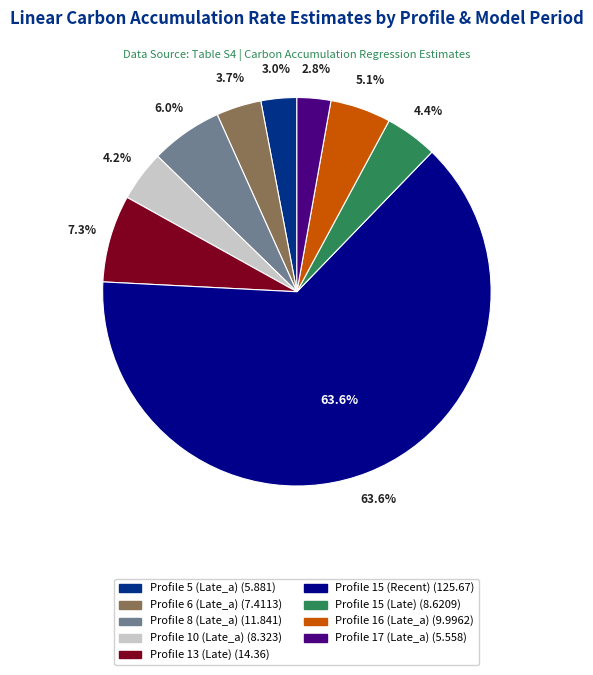

Which slice represents more than half of the pie?

Profile 15 (Recent)